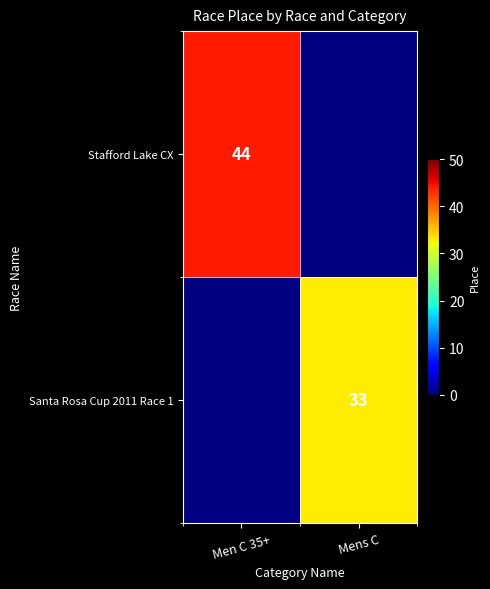

The value of Stafford Lake CX at Men C 35+ is 68. True or false?

False